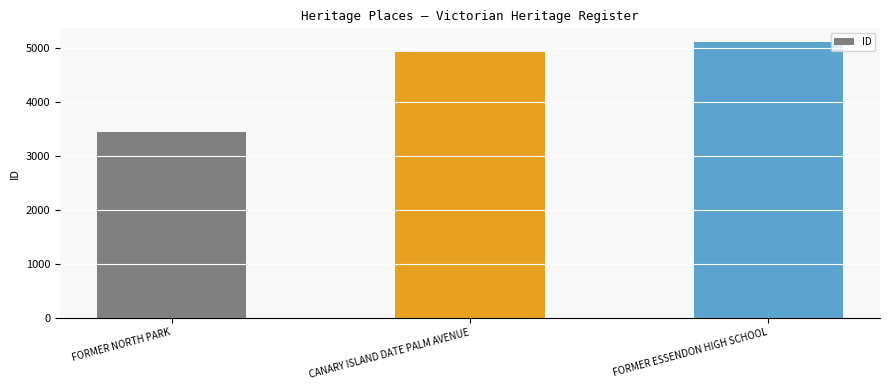

Which has a higher value, FORMER ESSENDON HIGH SCHOOL or CANARY ISLAND DATE PALM AVENUE?

FORMER ESSENDON HIGH SCHOOL